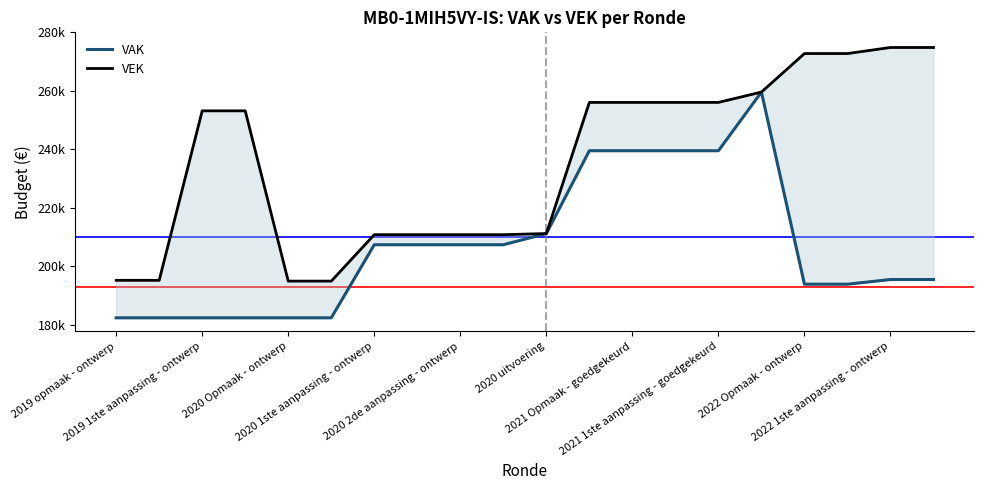

True or false: VAK has more than 0 interior local peaks.

True